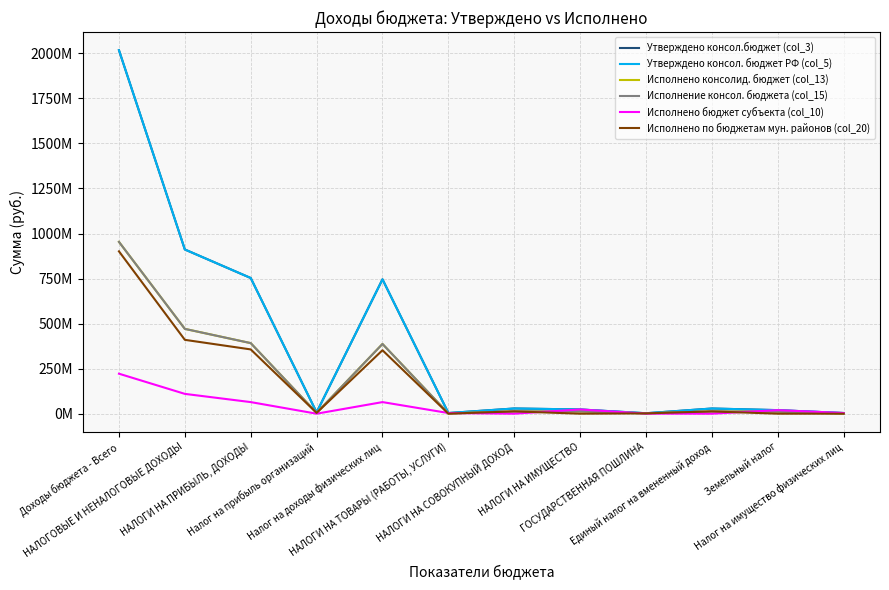

What position from the left is Налог на доходы физических лиц?

5